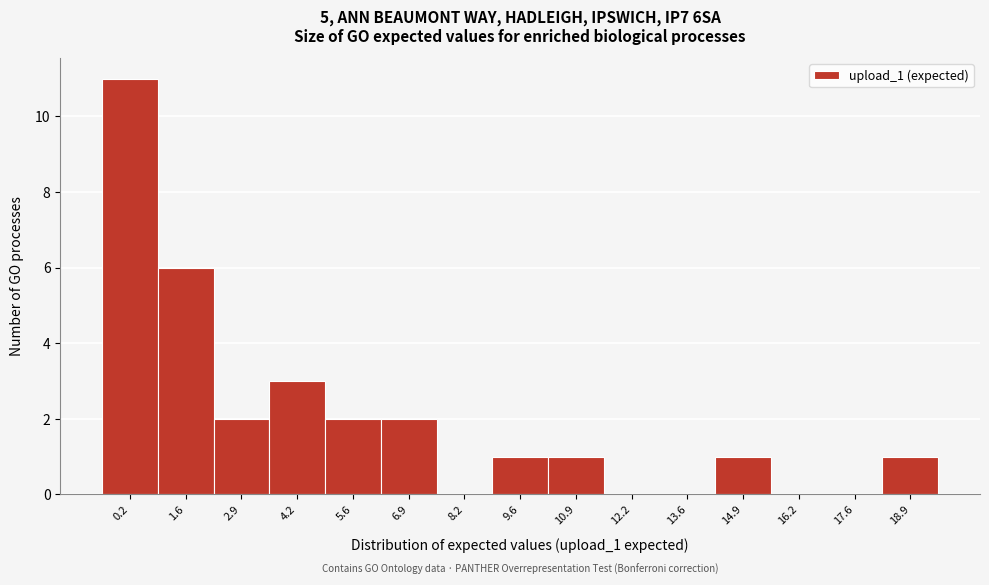

Reading left to right, transcribe all the data shown in this chart.

0.2=11	1.6=6	2.9=2	4.2=3	5.6=2	6.9=2	8.2=0	9.6=1	10.9=1	12.2=0	13.6=0	14.9=1	16.2=0	17.6=0	18.9=1